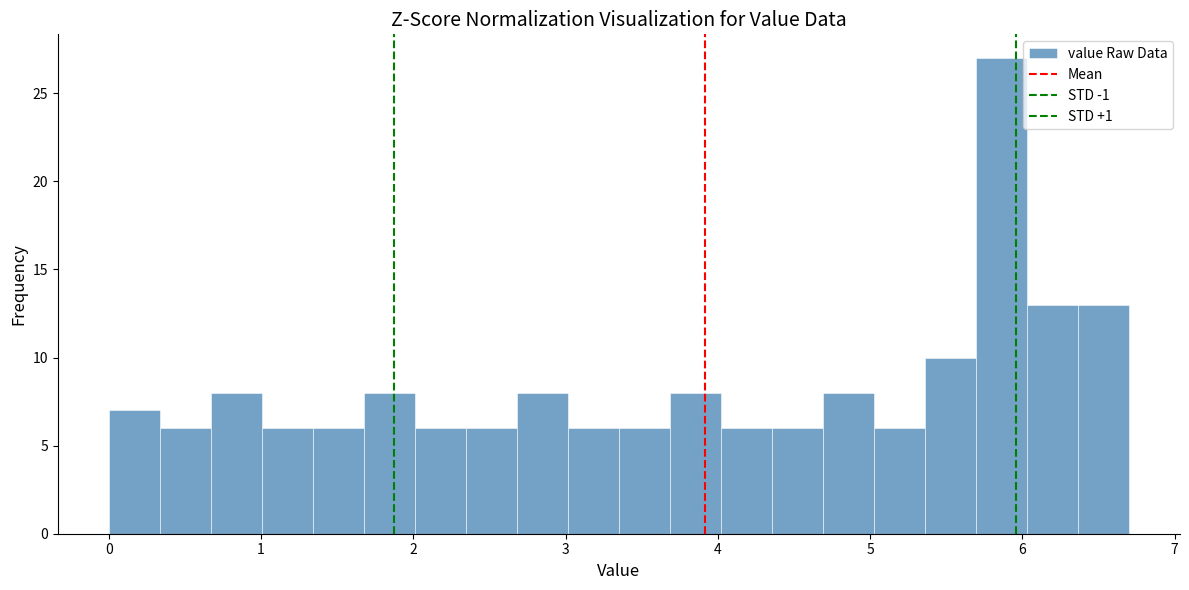

Around what value on the x-axis is the tallest bar? Give the approximate position of its centre, as read against the axis.

5.9